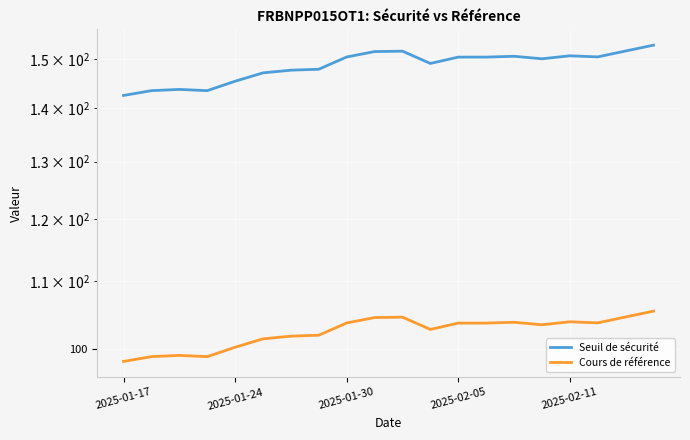

True or false: Cours de référence has a value of 103.5 at 15.

True